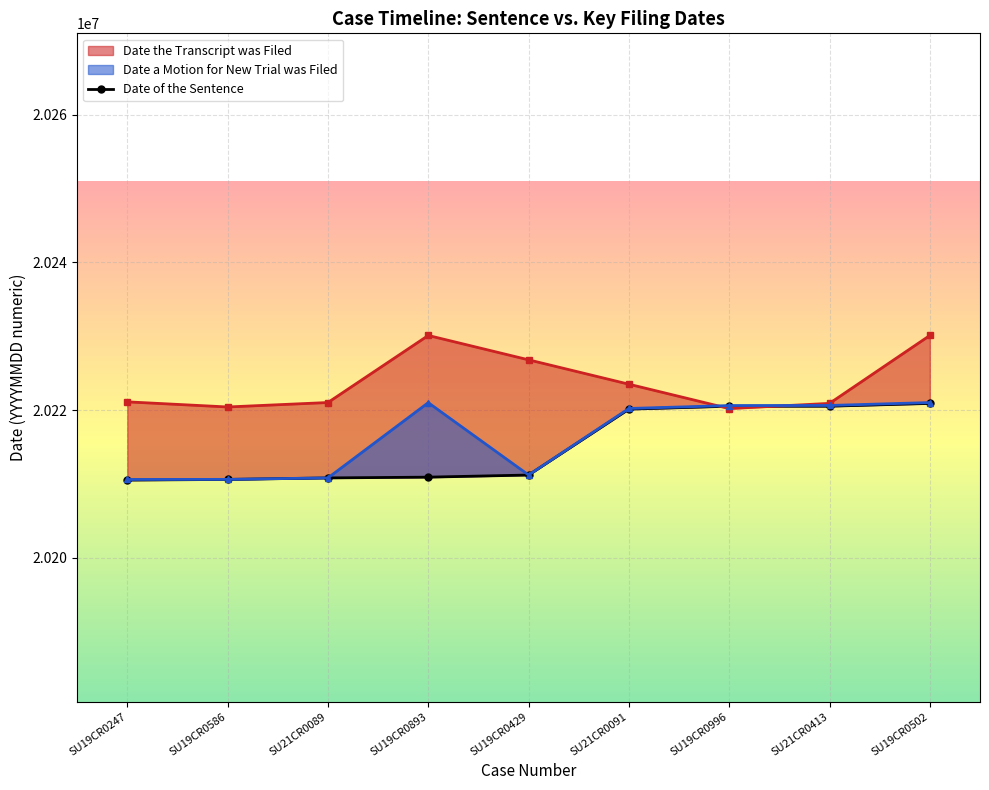

Rank the categories by value from highest to lowest.

SU19CR0502, SU21CR0413, SU19CR0996, SU21CR0091, SU19CR0429, SU19CR0893, SU21CR0089, SU19CR0586, SU19CR0247